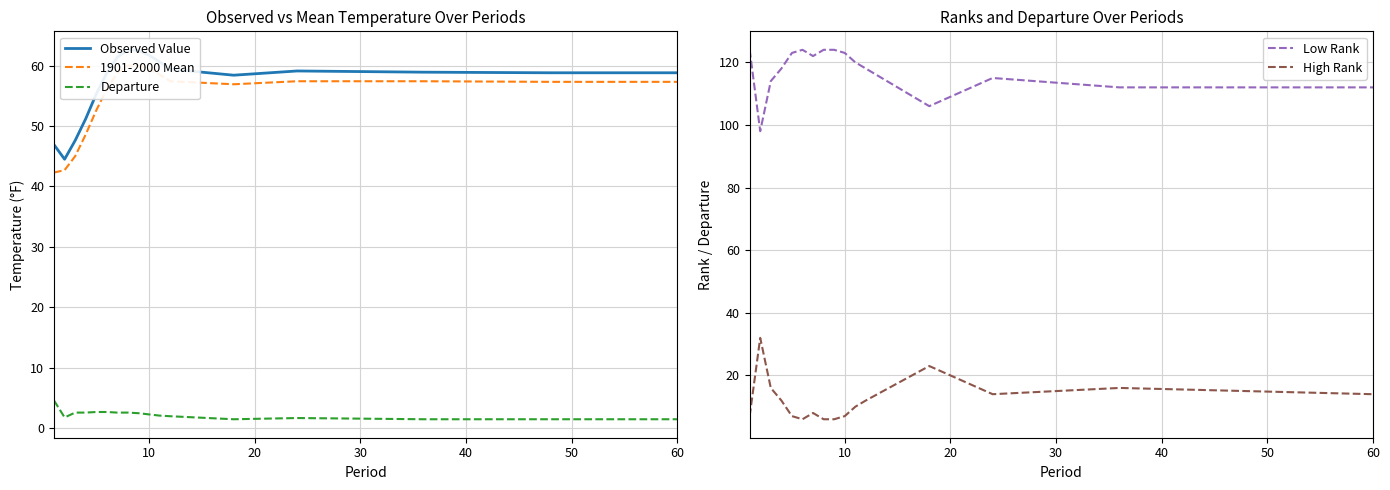

What is the total value across all series at 10?

219.0